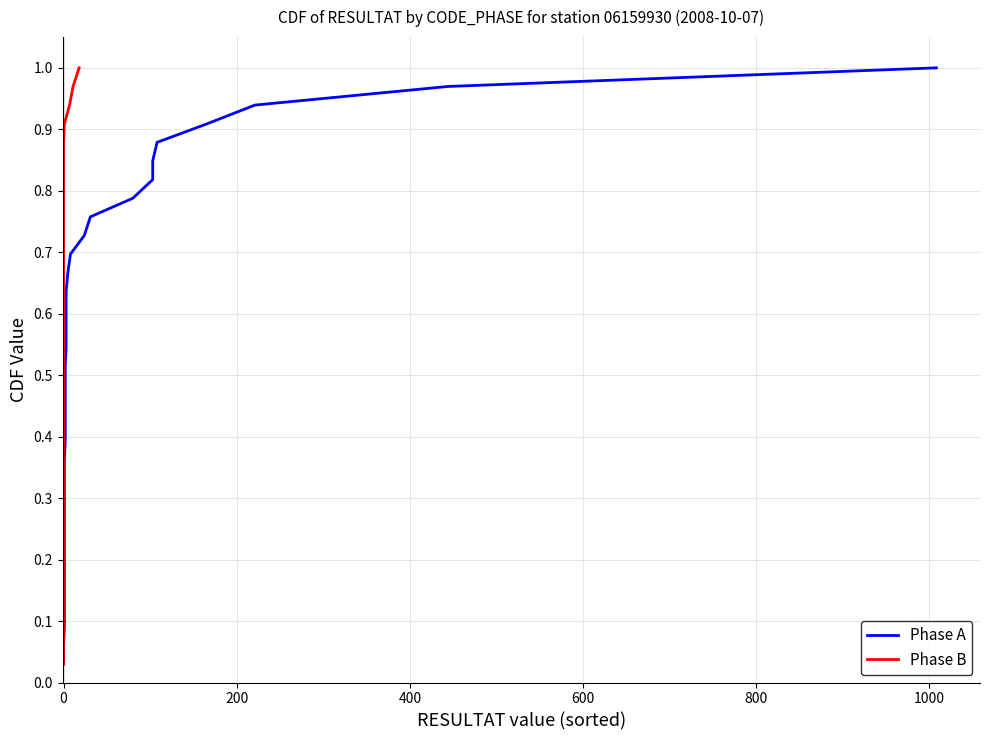

Which series has the largest total across all categories?

Phase A